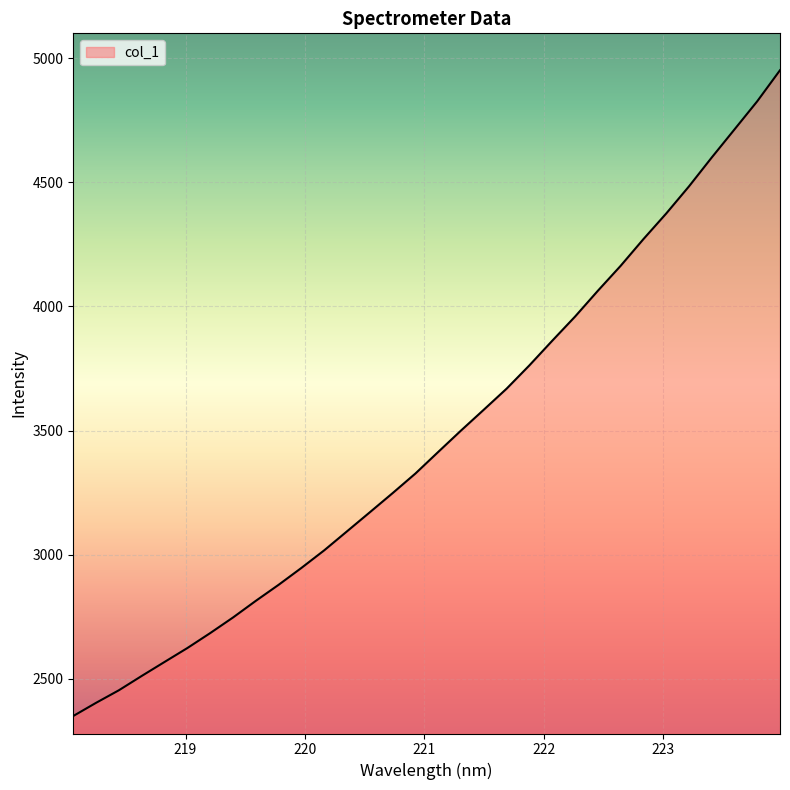

How many lines are shown in the chart?

1